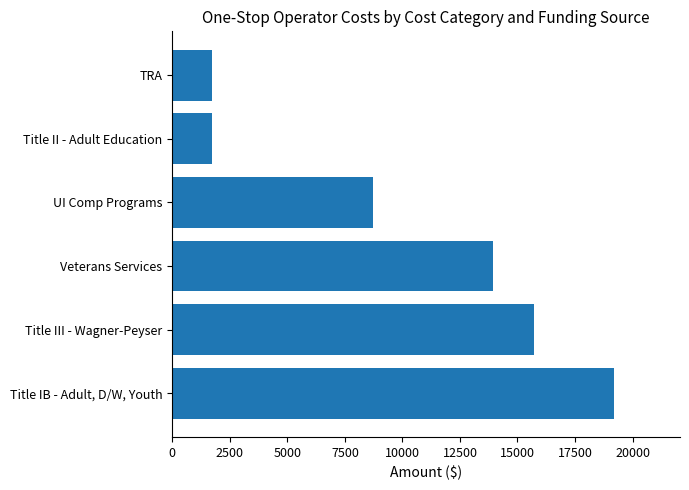

At which label is the value closest to 10465?

UI Comp Programs